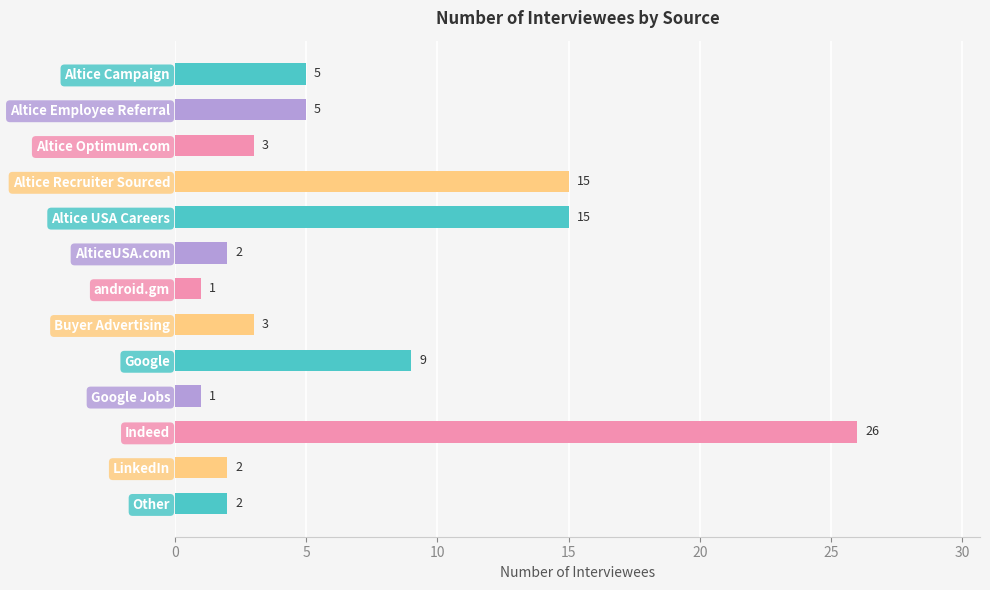

How many values are below 3?

5